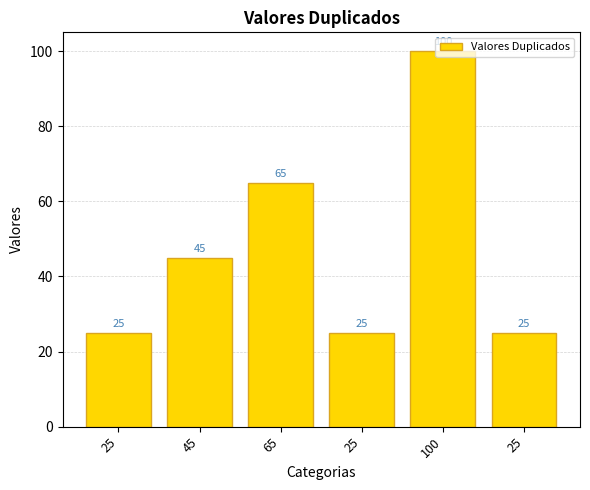

List the labels in order of value, largest first.

100, 65, 45, 25, 25, 25